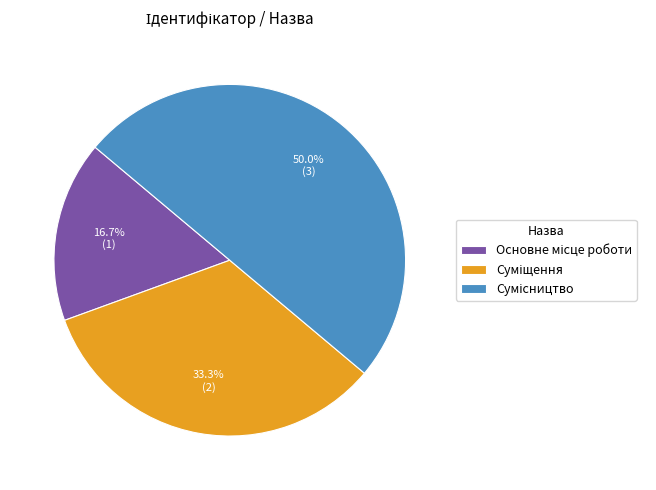

Which has a higher value, Основне місце роботи or Суміщення?

Суміщення